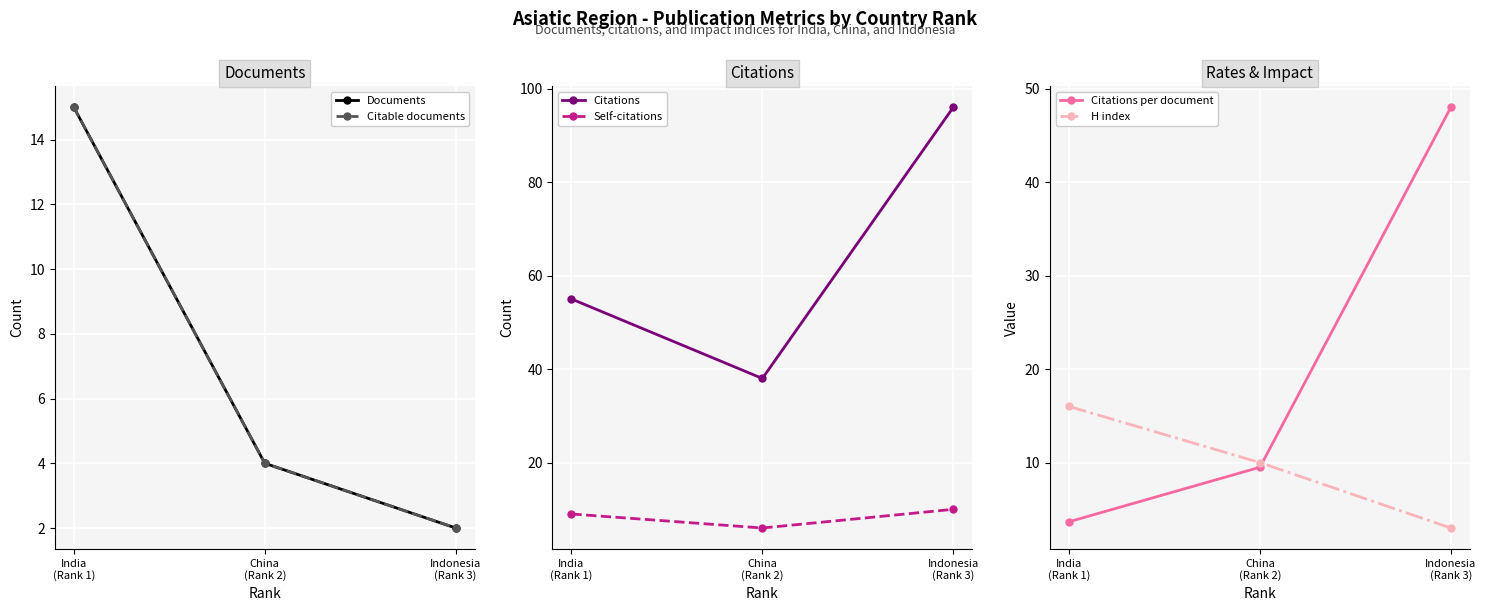

Which category has the lowest value in the Citable documents series?

Indonesia
(Rank 3)